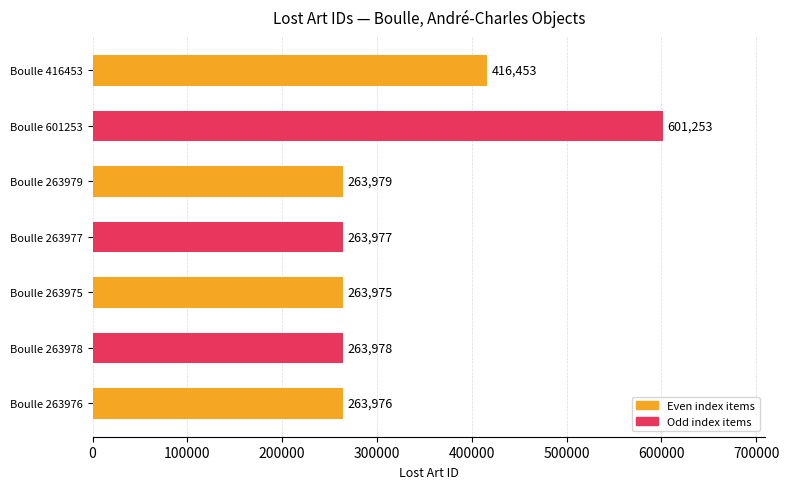

What is the sum of all values?

2337591